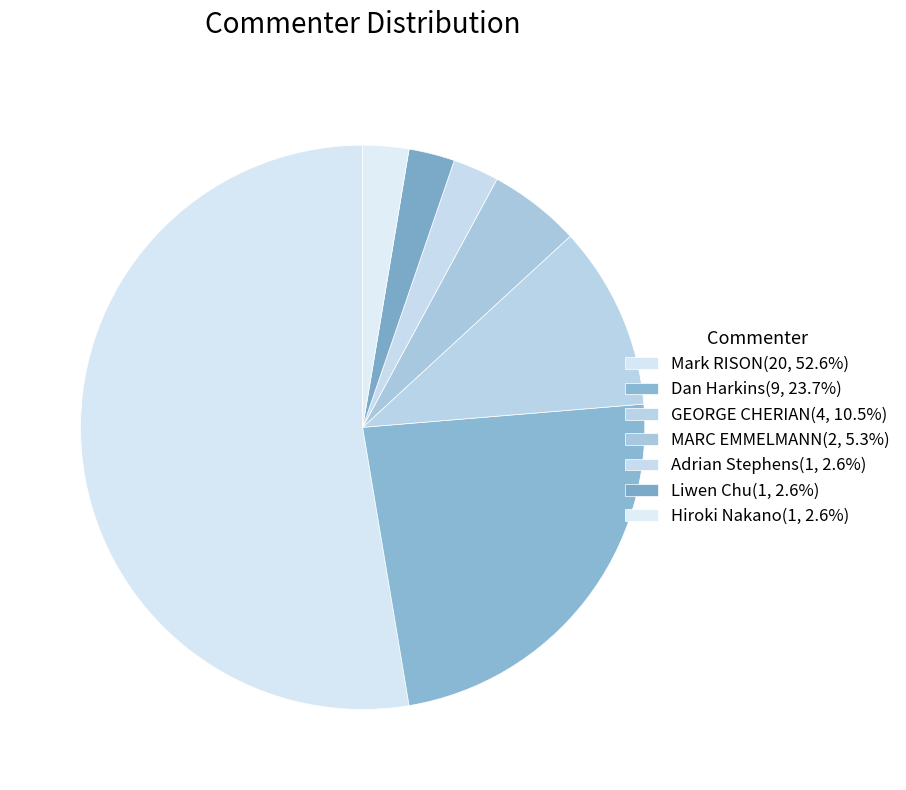

What is the largest slice in the pie chart?

Mark RISON